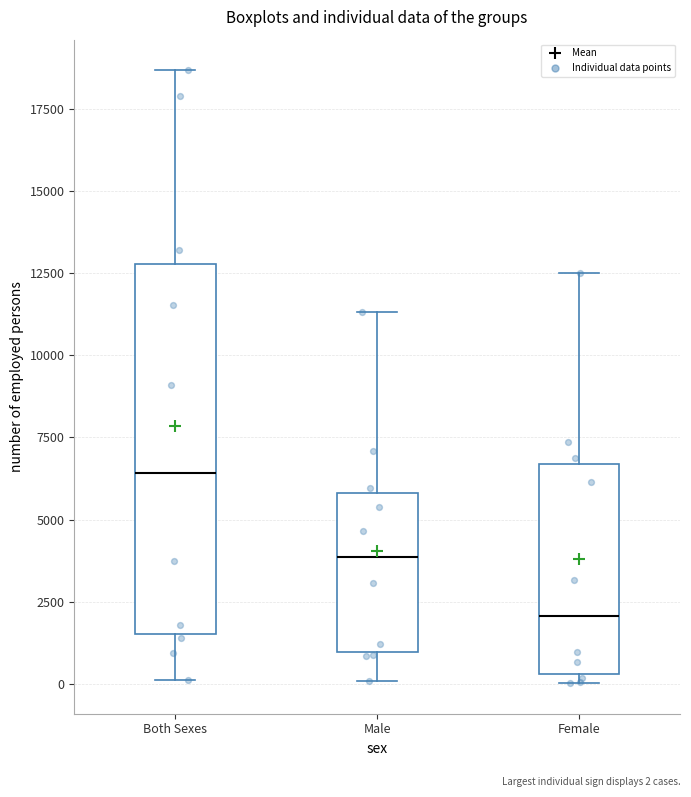

Reading left to right, read every box against the y-axis: the position of its median line, the range the box covers, and the ends of its whiskers. The values are not printed on the chart, so give them approximately, as read against the axis.

Both Sexes: median 6500, box 1500 to 13000, whiskers 0 to 18500
Male: median 4000, box 1000 to 6000, whiskers 0 to 11500
Female: median 2000, box 500 to 6500, whiskers 0 to 12500